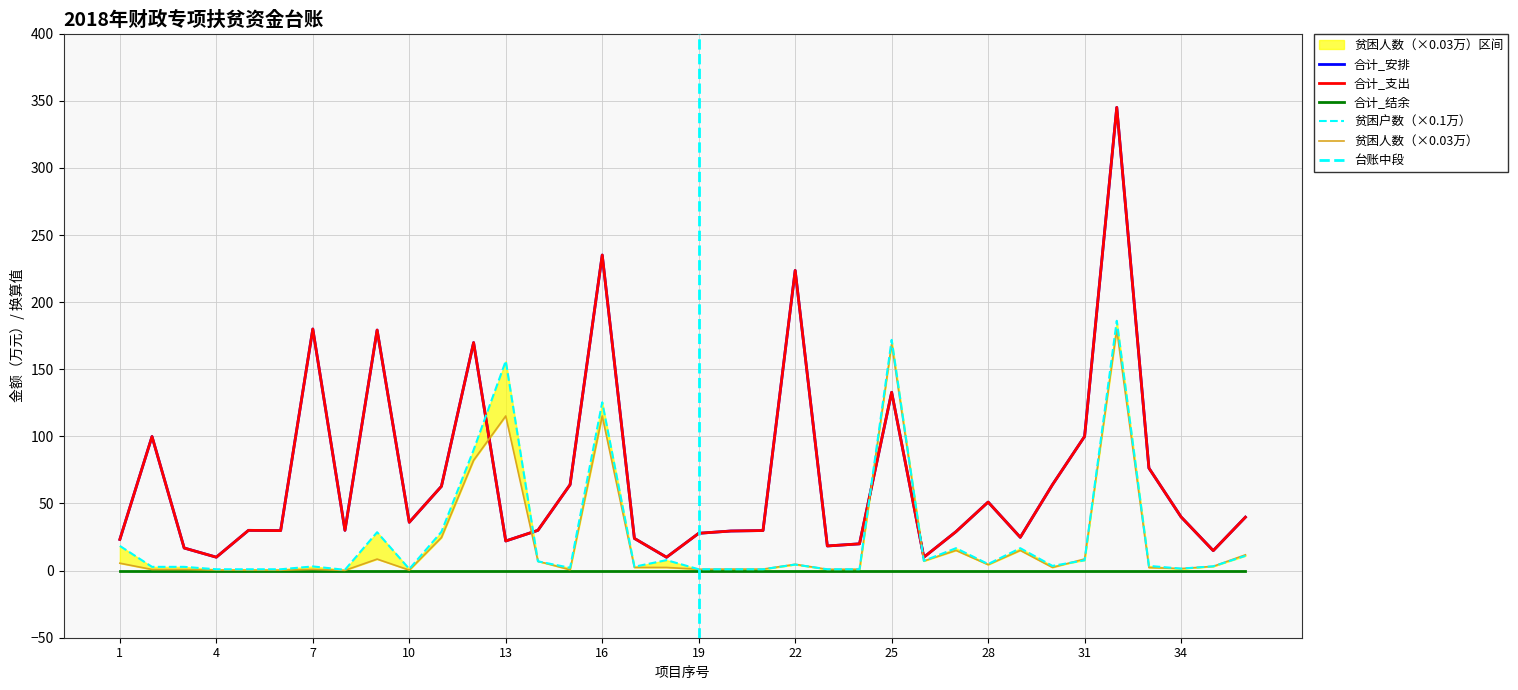

In 贫困户数, how many points are higher than both neighbors (excluding endpoints)?

10